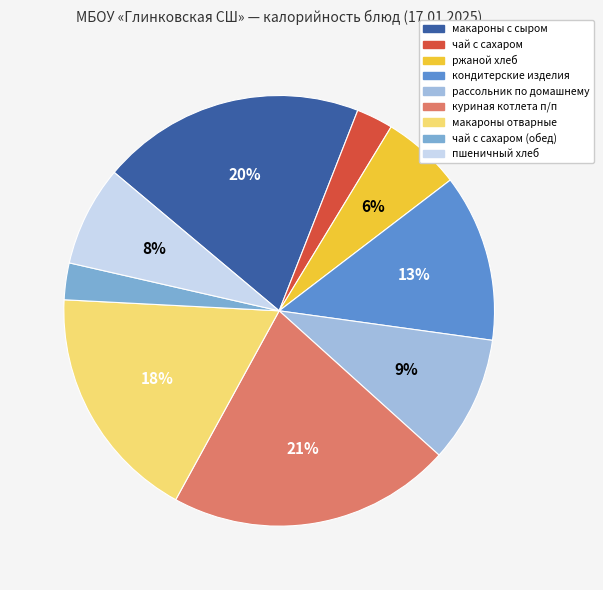

Is there a majority slice in this chart?

No